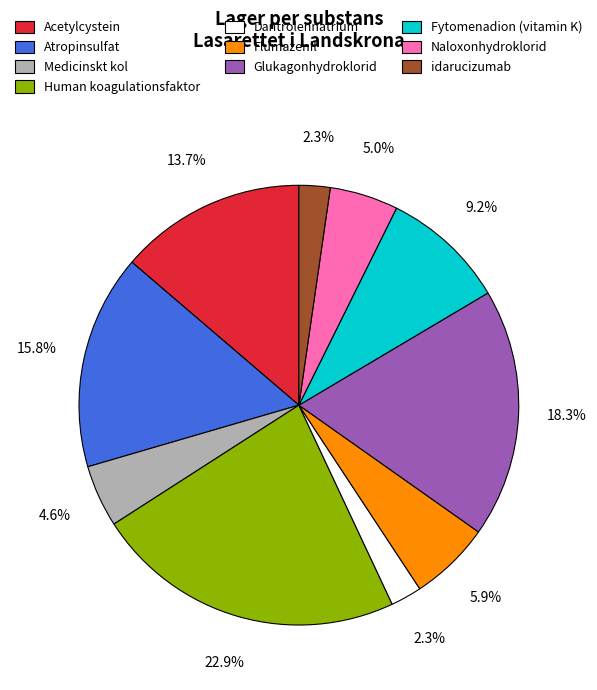

Between Flumazenil and Atropinsulfat, which is larger?

Atropinsulfat